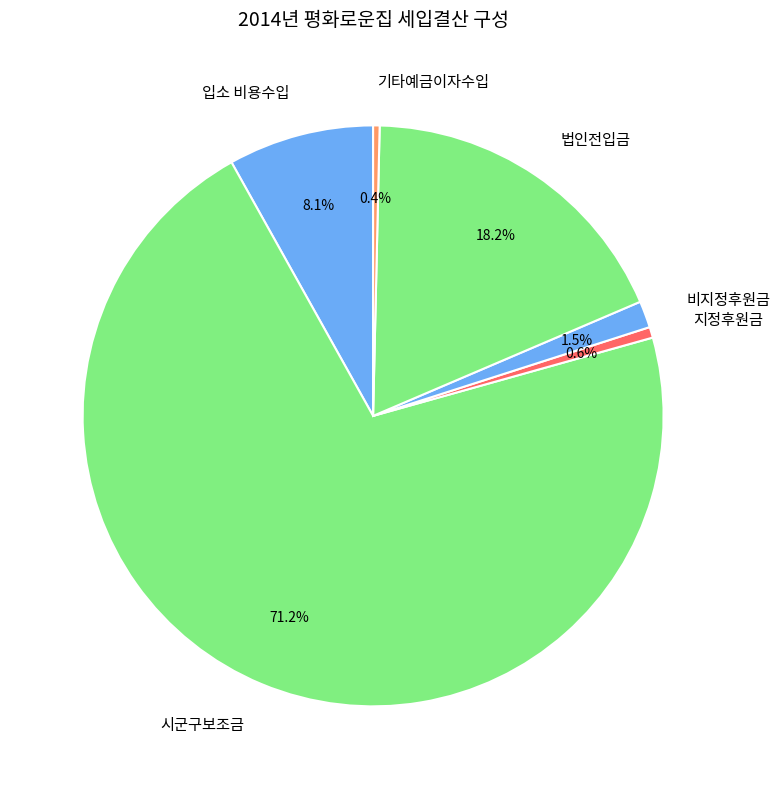

Approximately how many times larger is the value at 비지정후원금 compared to 지정후원금?

2.5